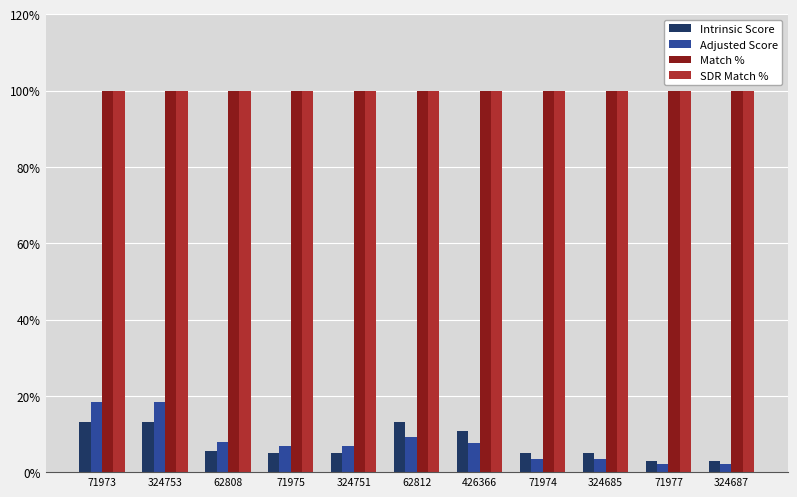

Where does the Intrinsic Score series first go above 4?

71973